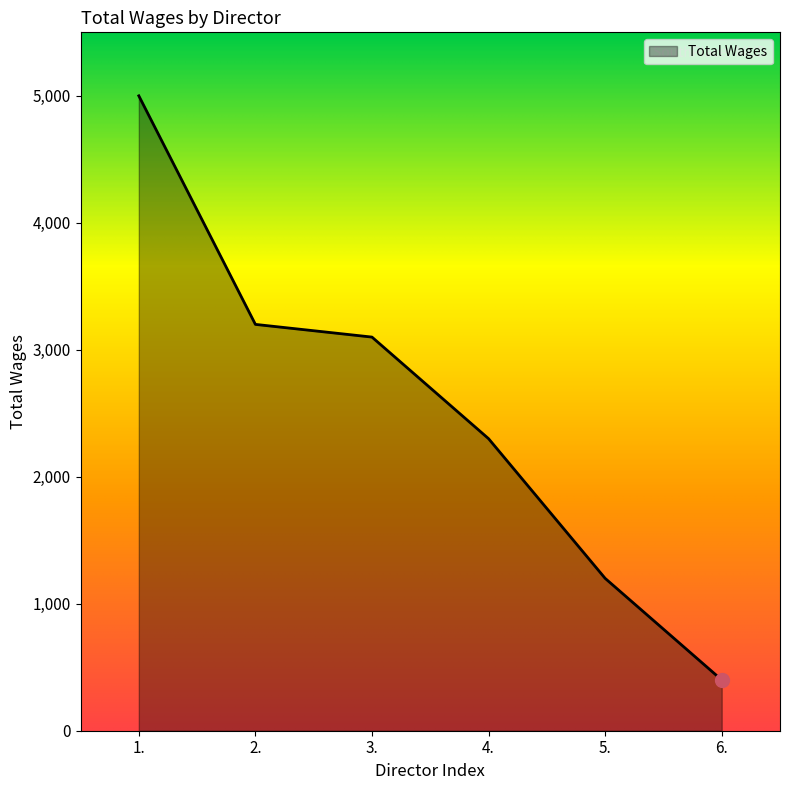

What position from the left is 2.?

2